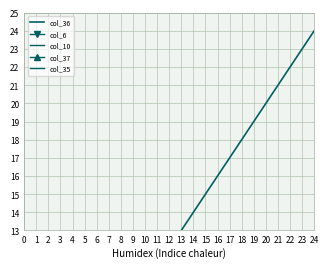

True or false: col_35 has more than 0 points higher than both neighbors.

False